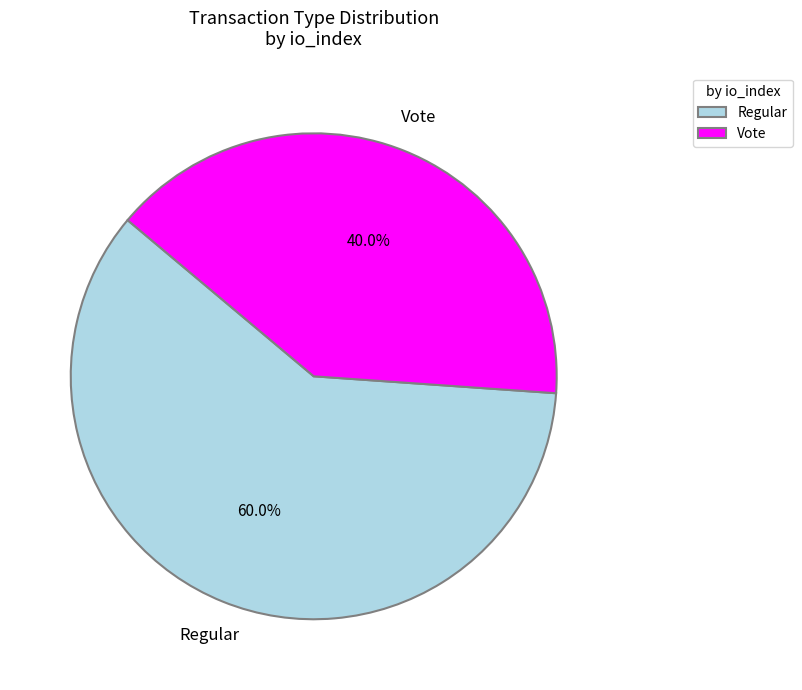

Combined, what portion of the pie is Regular and Vote?

100.0%